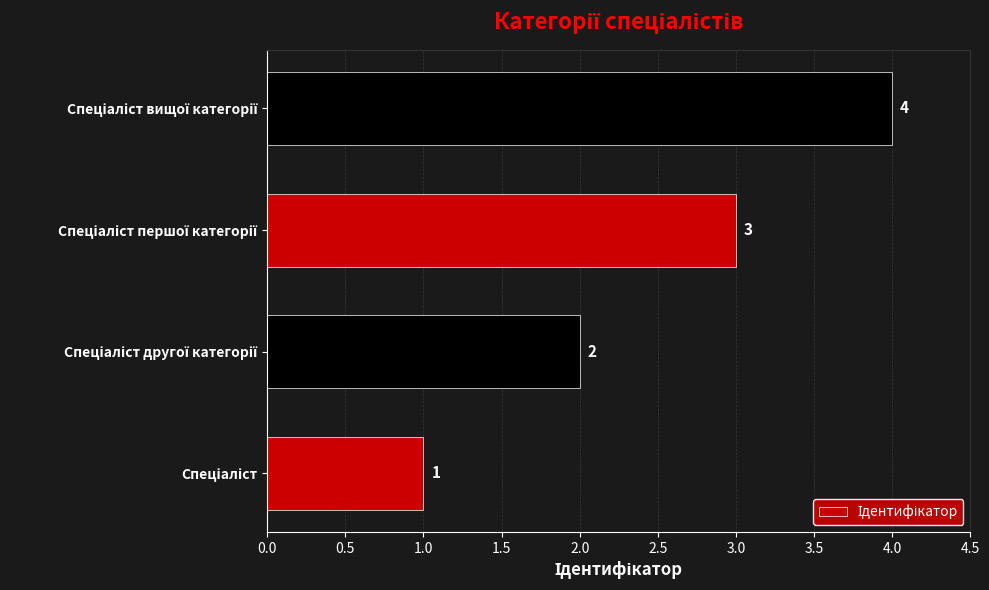

What is the maximum value shown in the chart?

4